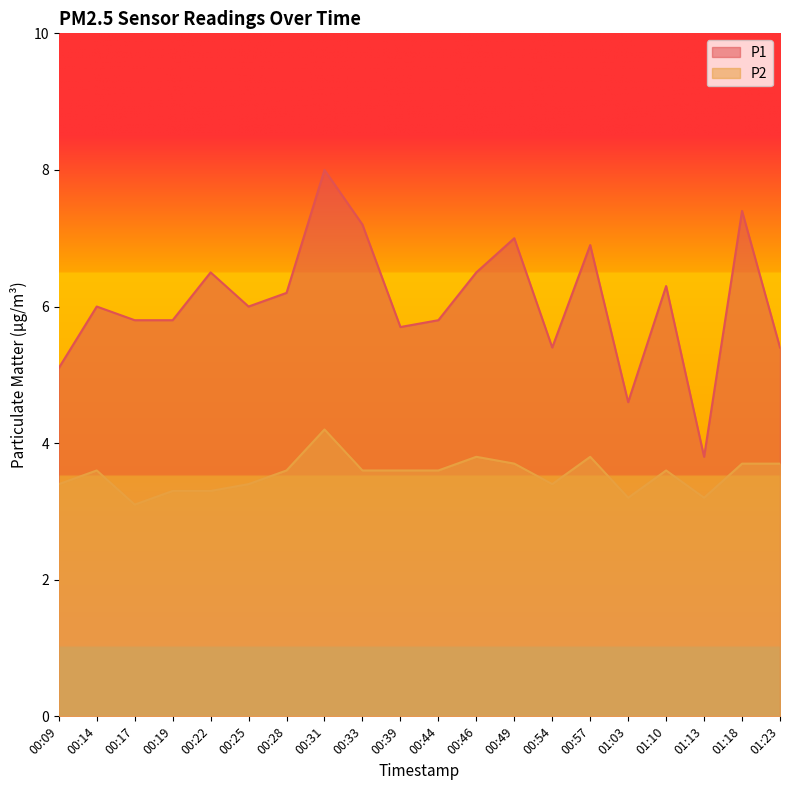

Reading left to right, transcribe all the data shown in this chart.

P1: 00:09=5.1	00:14=6.0	00:17=5.8	00:19=5.8	00:22=6.5	00:25=6.0	00:28=6.2	00:31=8.0	00:33=7.2	00:39=5.7	00:44=5.8	00:46=6.5	00:49=7.0	00:54=5.4	00:57=6.9	01:03=4.6	01:10=6.3	01:13=3.8	01:18=7.4	01:23=5.4
P2: 00:09=3.4	00:14=3.6	00:17=3.1	00:19=3.3	00:22=3.3	00:25=3.4	00:28=3.6	00:31=4.2	00:33=3.6	00:39=3.6	00:44=3.6	00:46=3.8	00:49=3.7	00:54=3.4	00:57=3.8	01:03=3.2	01:10=3.6	01:13=3.2	01:18=3.7	01:23=3.7